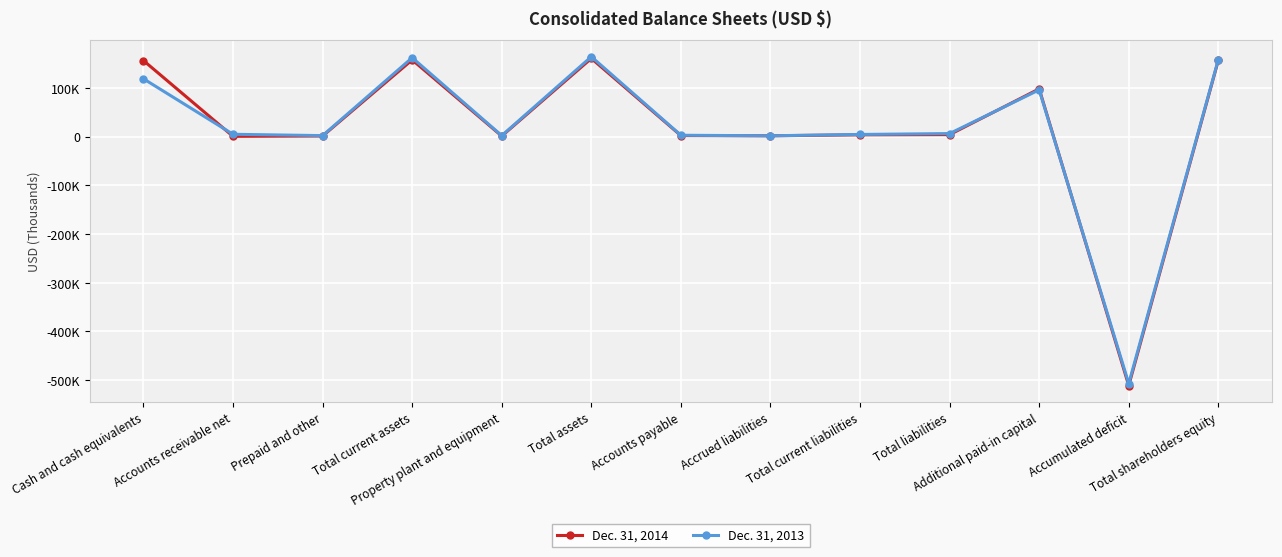

At which label does Dec. 31, 2013 reach its minimum?

Accumulated deficit